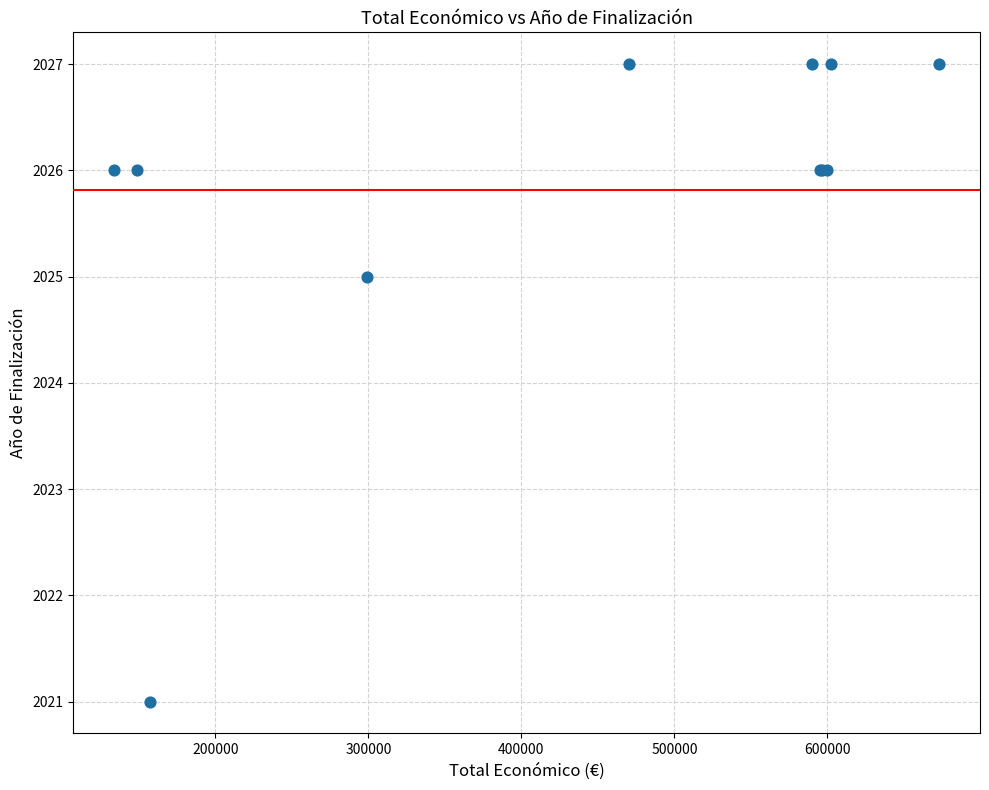

What Y value in the scatter plot is closest to 2024?

2025